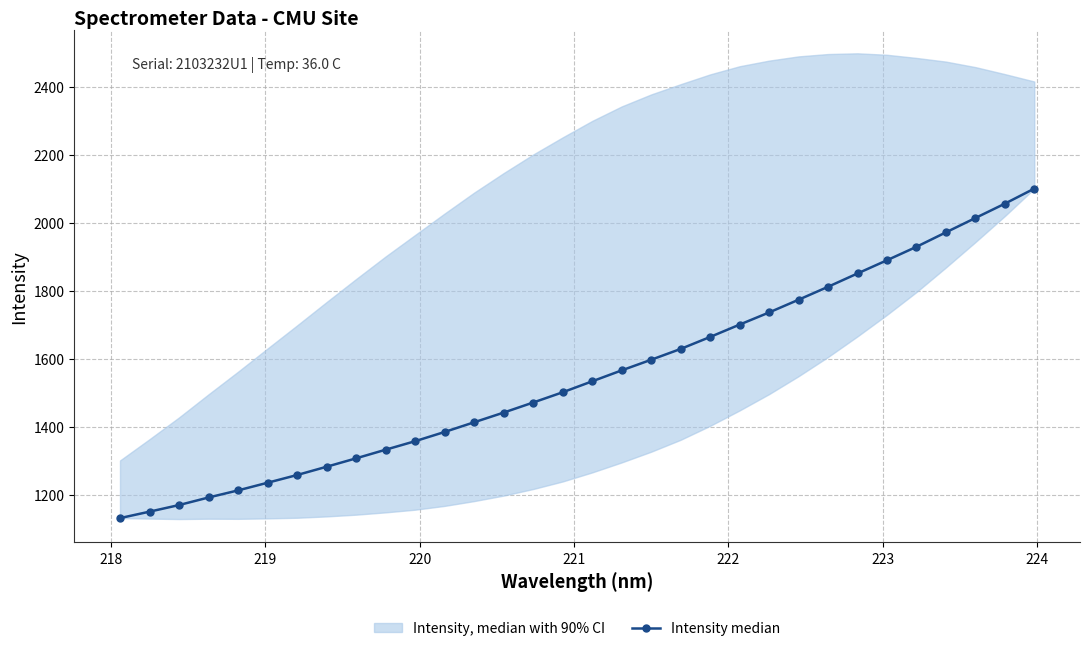

What is the highest value of the Intensity median series?

2102.2